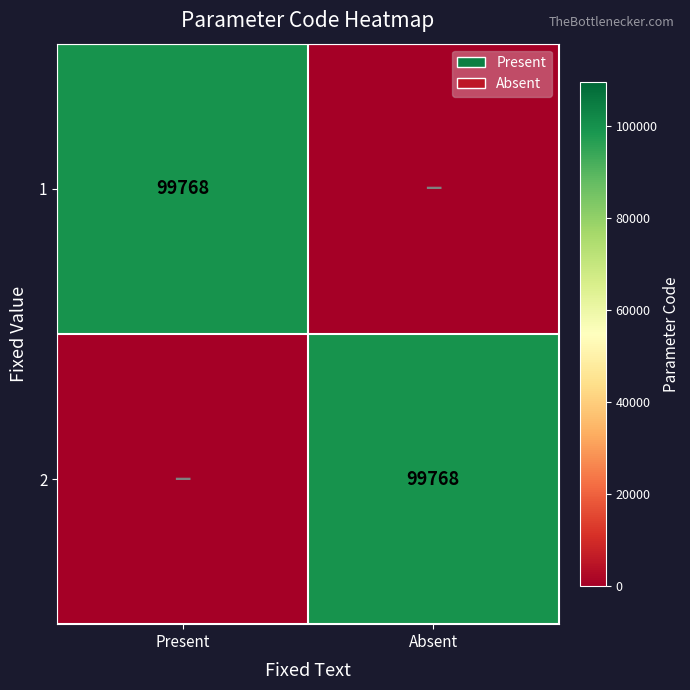

The 1 series shows 99768 at Present. True or false?

True